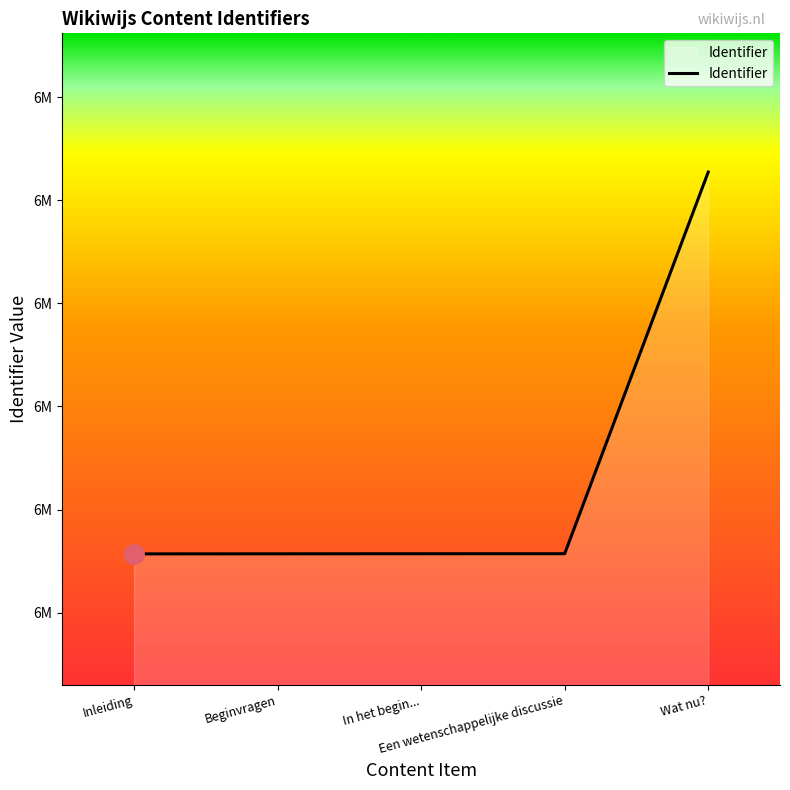

What position from the left is Wat nu??

5